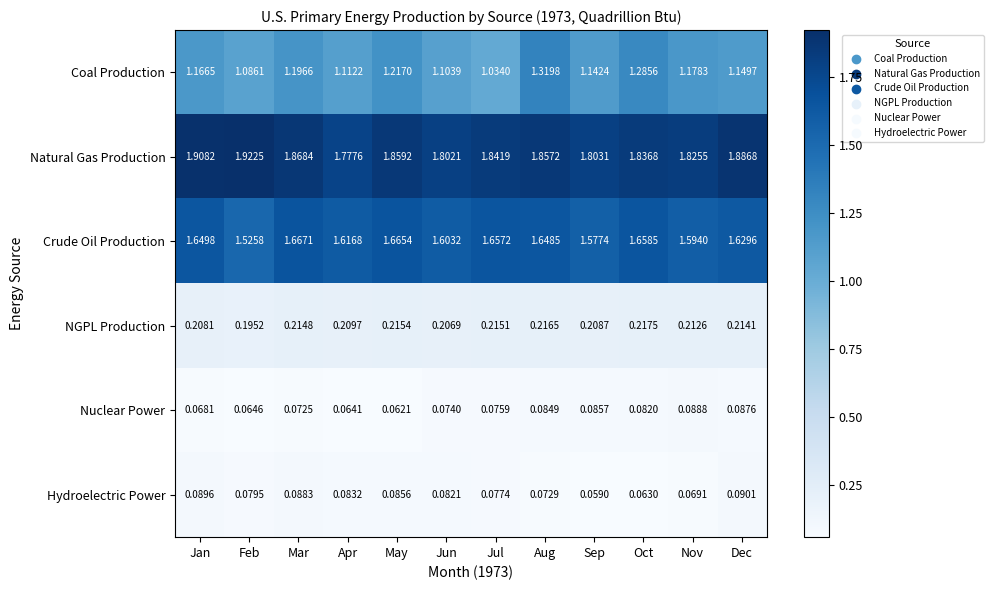

At which label is Hydroelectric Power closest to 0?

Sep